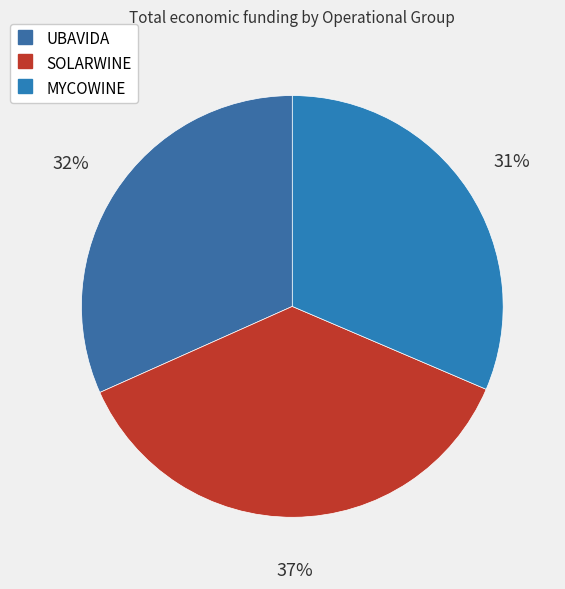

What percentage is the SOLARWINE slice, to the nearest percent?

37%